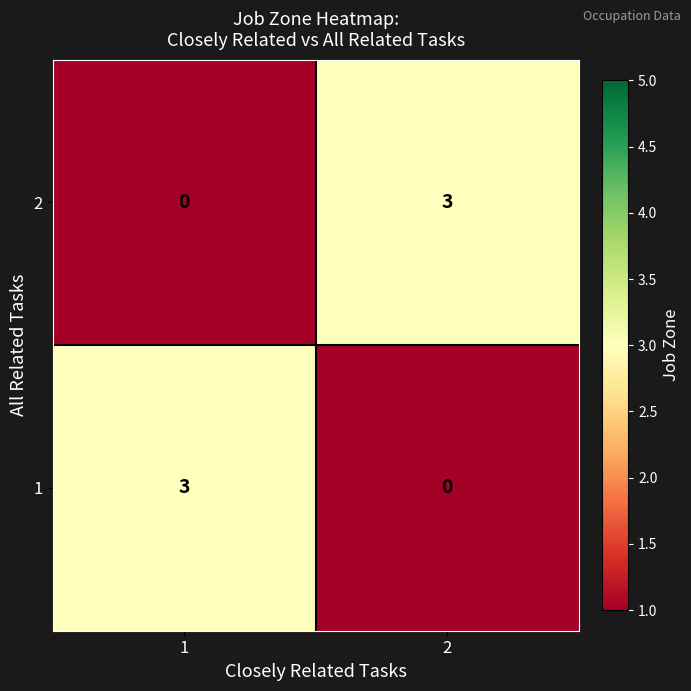

What value does the 2 series have at 2?

3